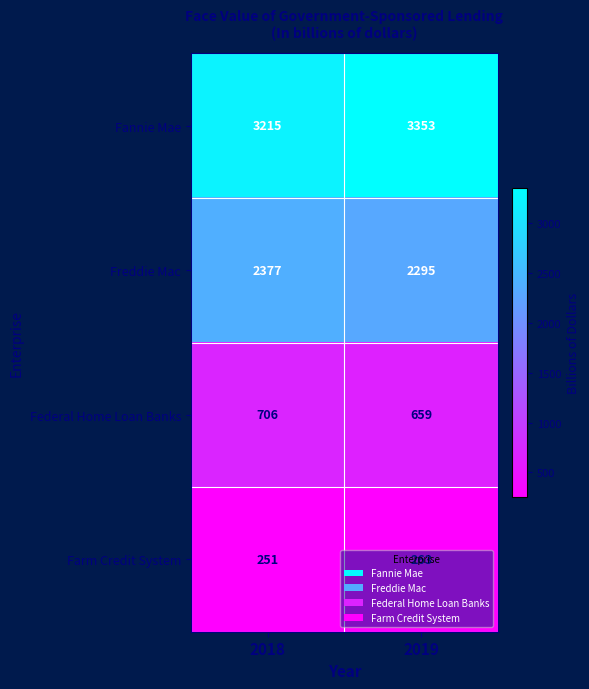

Between 2018 and 2019, which series saw the biggest shift?

Fannie Mae